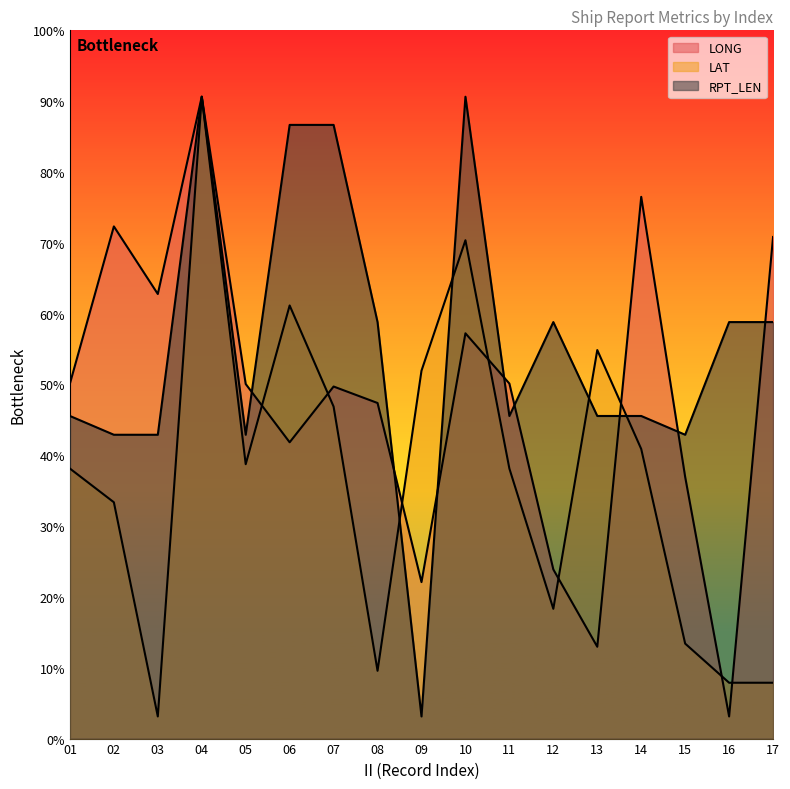

What is the minimum value for LAT?

5.0